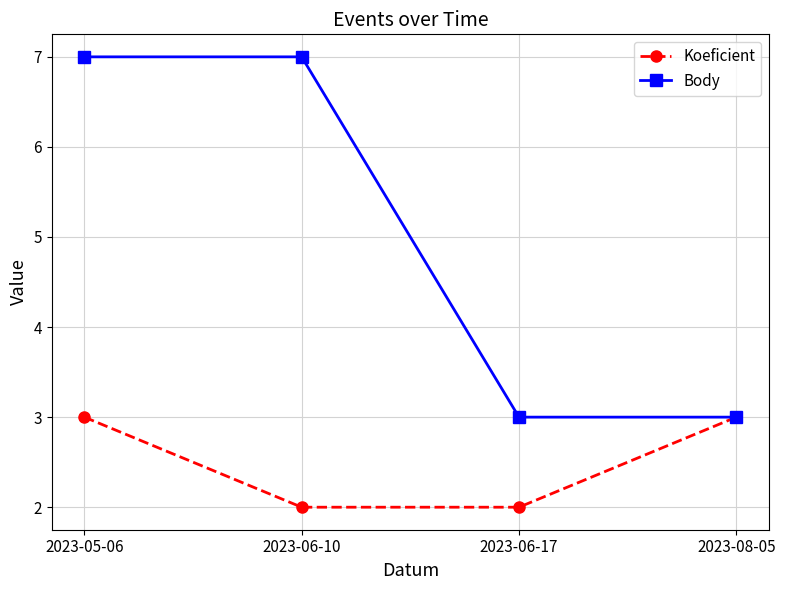

At which category is the sum across all series the highest?

2023-05-06